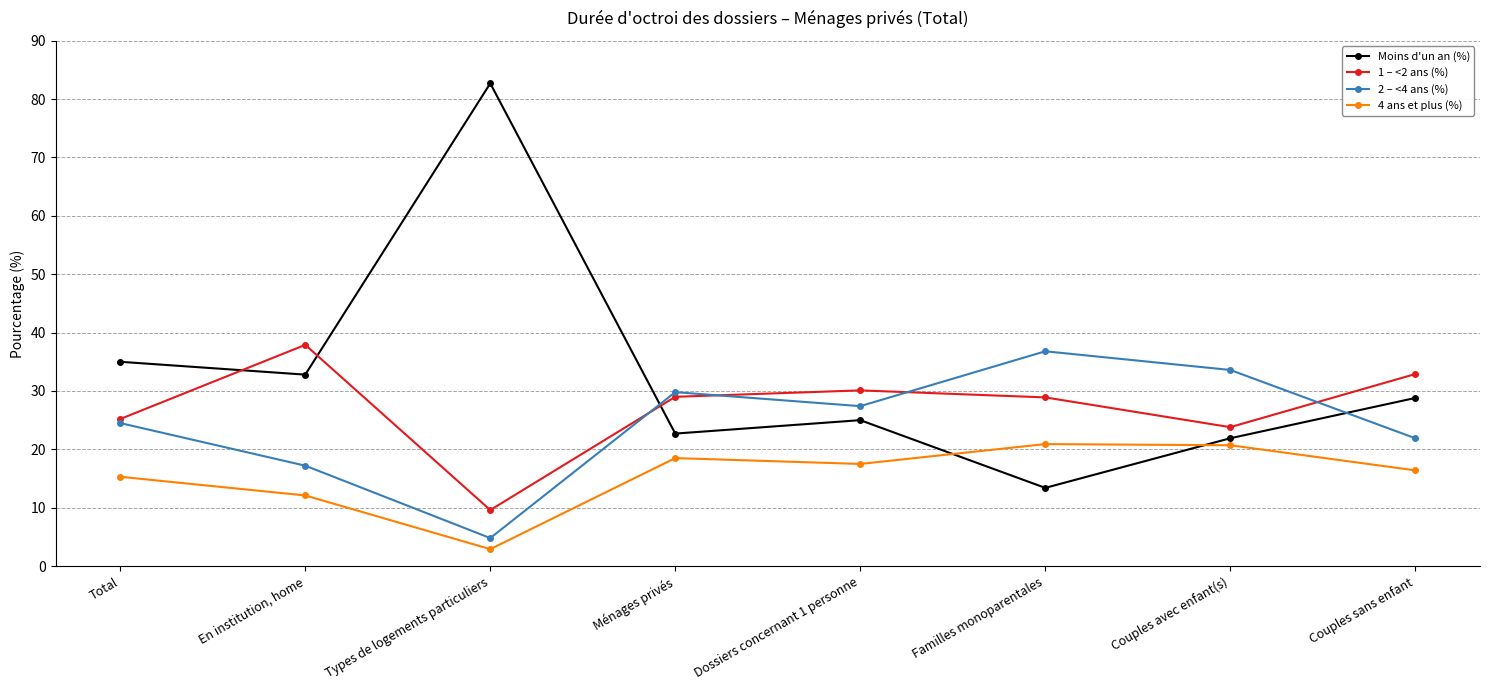

What is the maximum value shown in the chart?

82.7